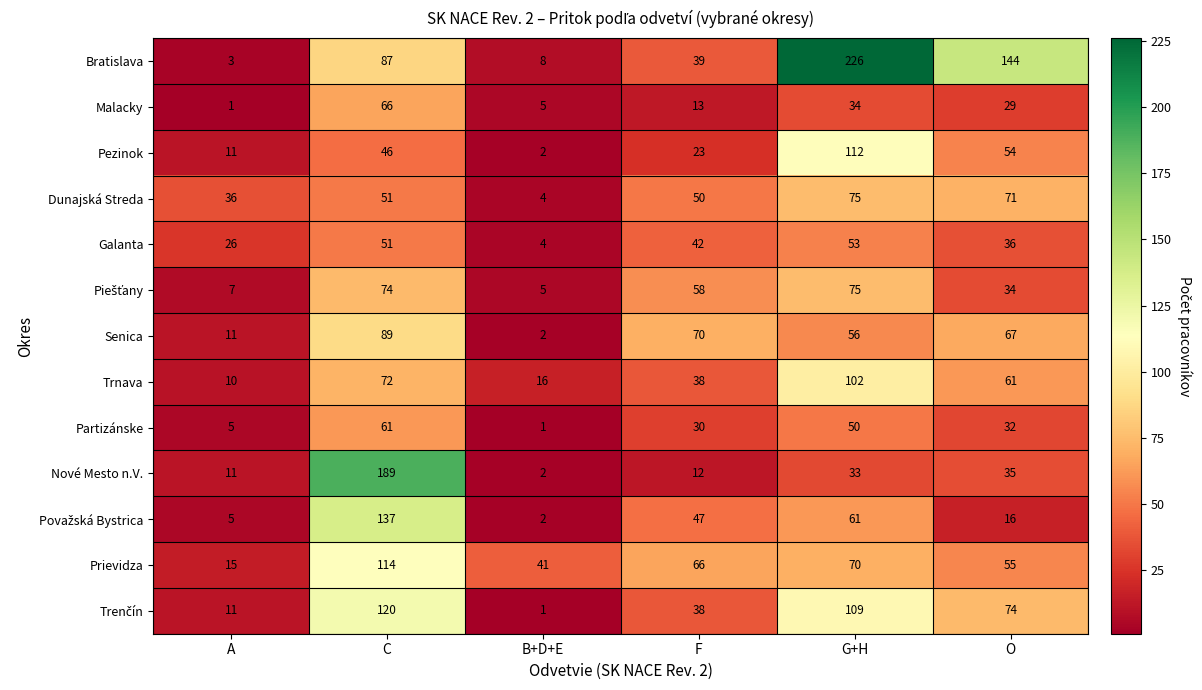

At how many categories does at least one series exceed 33?

6